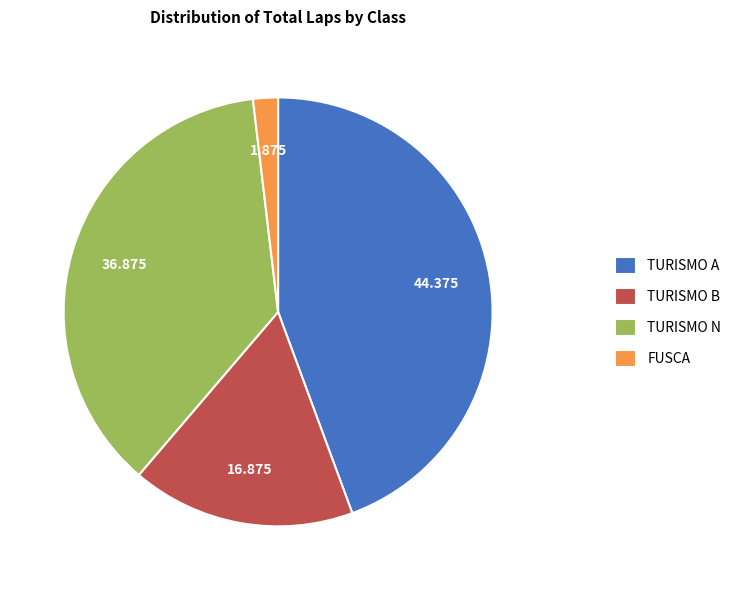

Is there any slice that represents more than half of the pie?

No